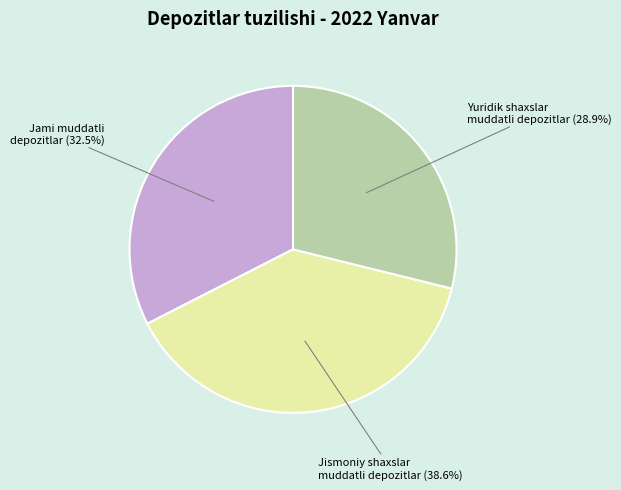

Is there a majority slice in this chart?

No